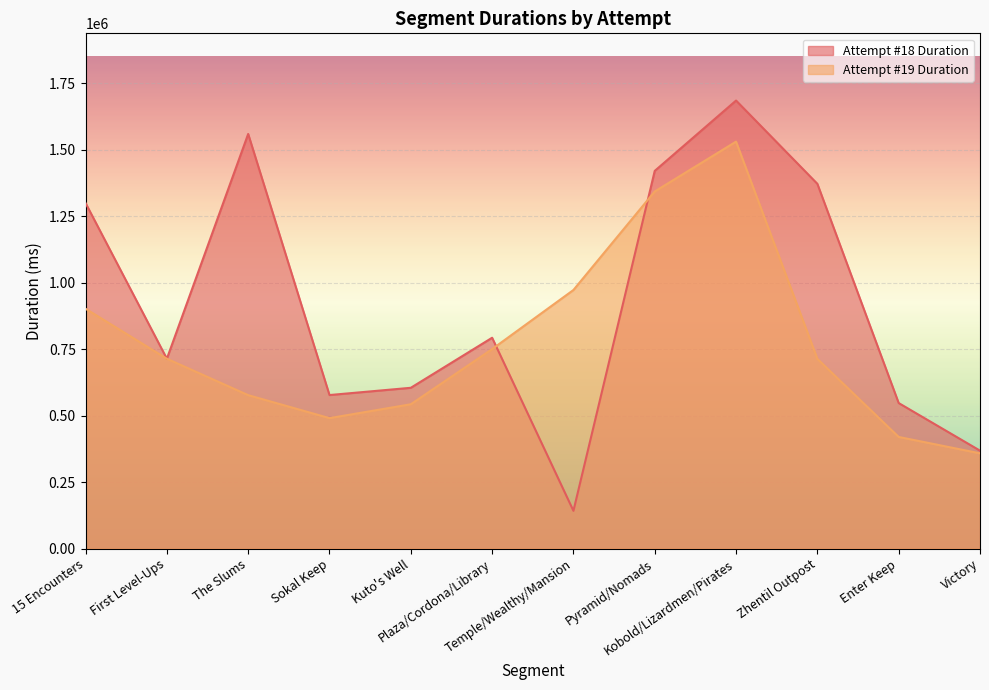

Reading right to left, list all the values displayed in this chart.

Attempt #18 Duration: Victory=368259	Enter Keep=547201	Zhentil Outpost=1371375	Kobold/Lizardmen/Pirates=1684506	Pyramid/Nomads=1420080	Temple/Wealthy/Mansion=142052	Plaza/Cordona/Library=792733	Kuto's Well=604566	Sokal Keep=577283	The Slums=1558879	First Level-Ups=713795	15 Encounters=1299213
Attempt #19 Duration: Victory=358183	Enter Keep=419771	Zhentil Outpost=713206	Kobold/Lizardmen/Pirates=1530036	Pyramid/Nomads=1342644	Temple/Wealthy/Mansion=972248	Plaza/Cordona/Library=749982	Kuto's Well=542631	Sokal Keep=490523	The Slums=576895	First Level-Ups=713795	15 Encounters=901824